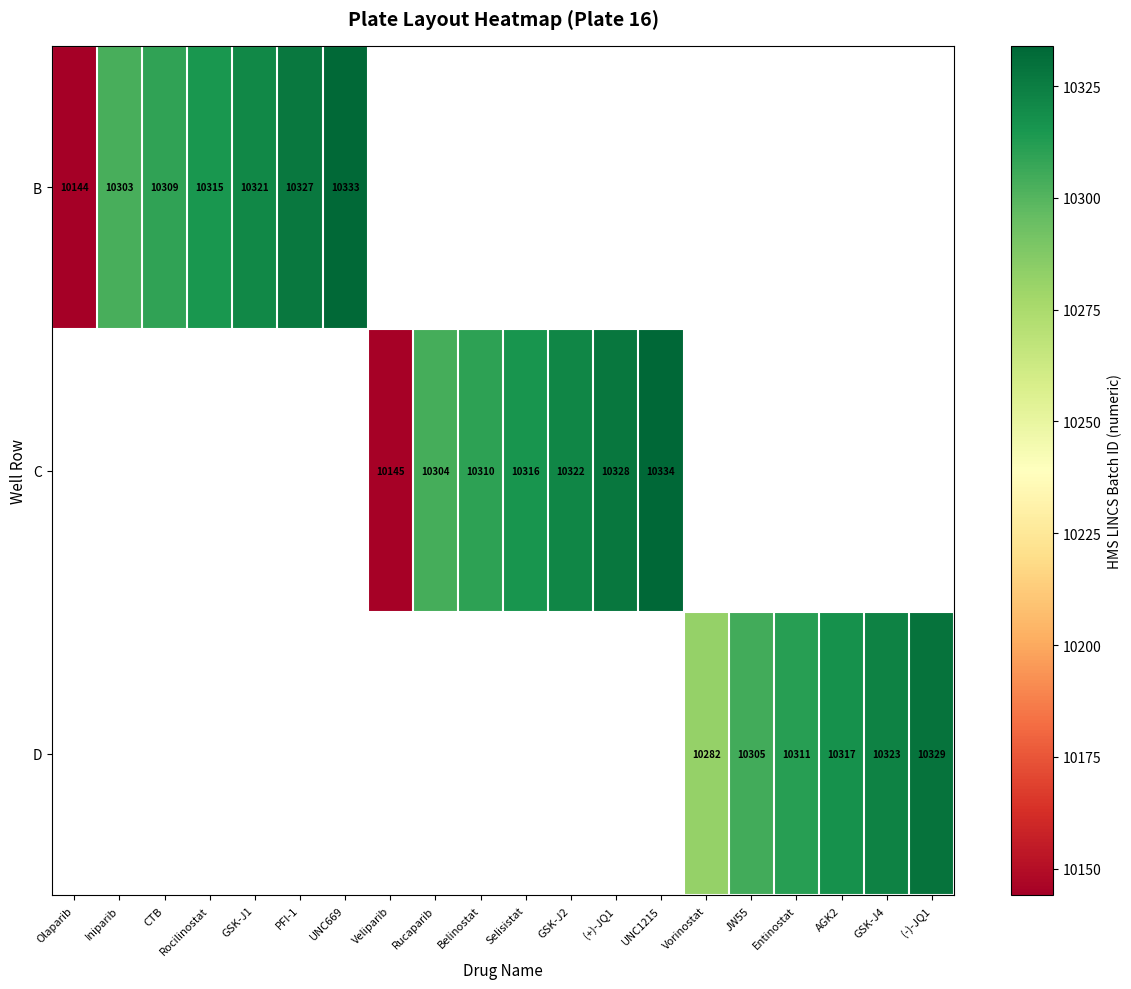

True or false: C has a value of 3660 at UNC1215.

False